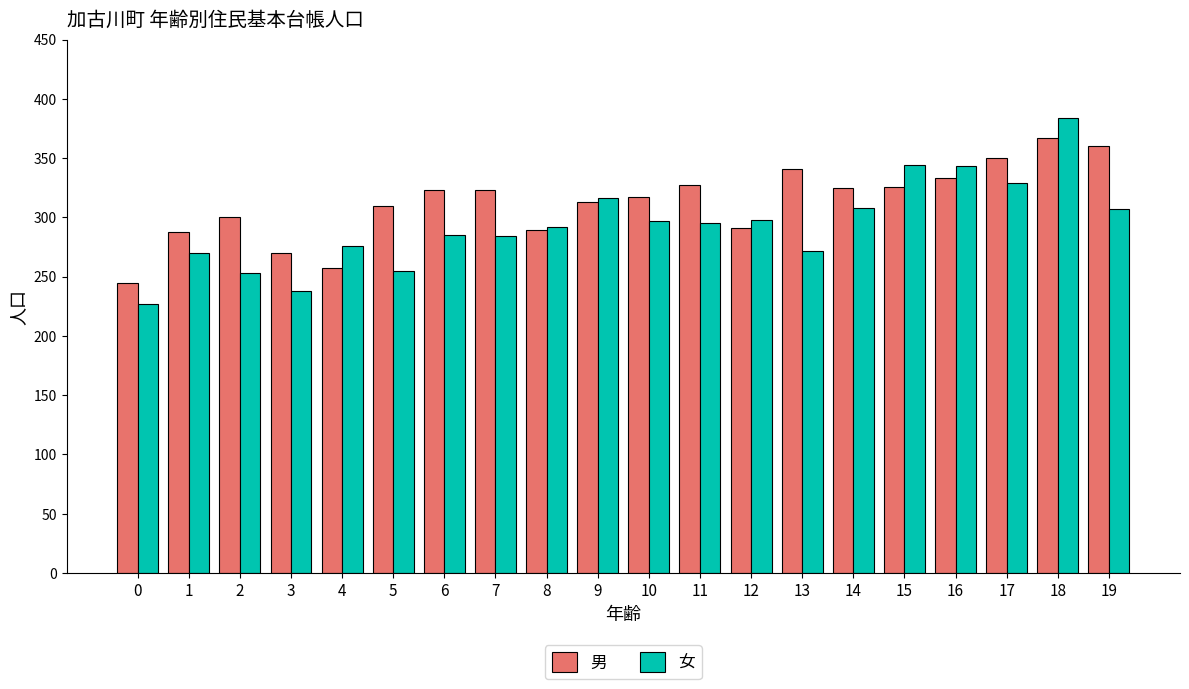

What is the maximum value shown in the chart?

384